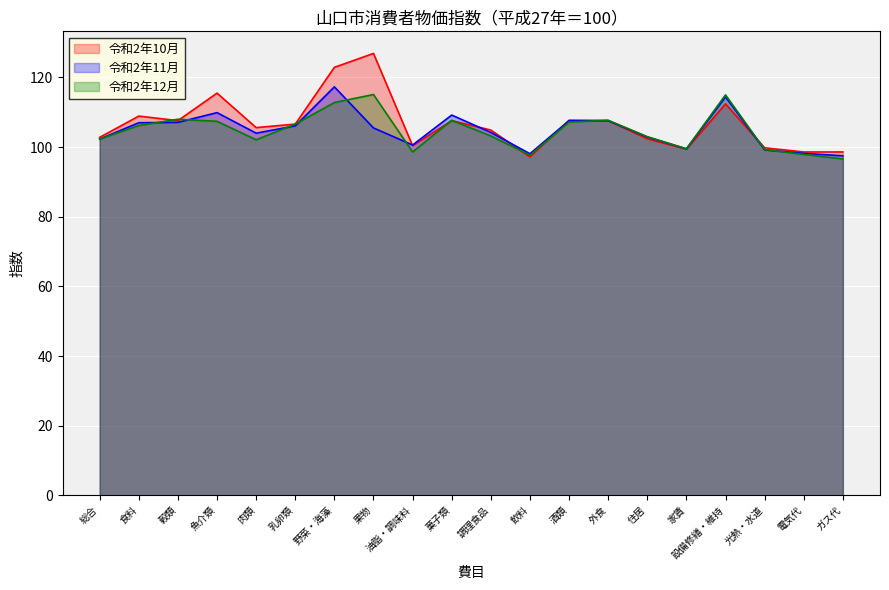

How many lines are shown in the chart?

3